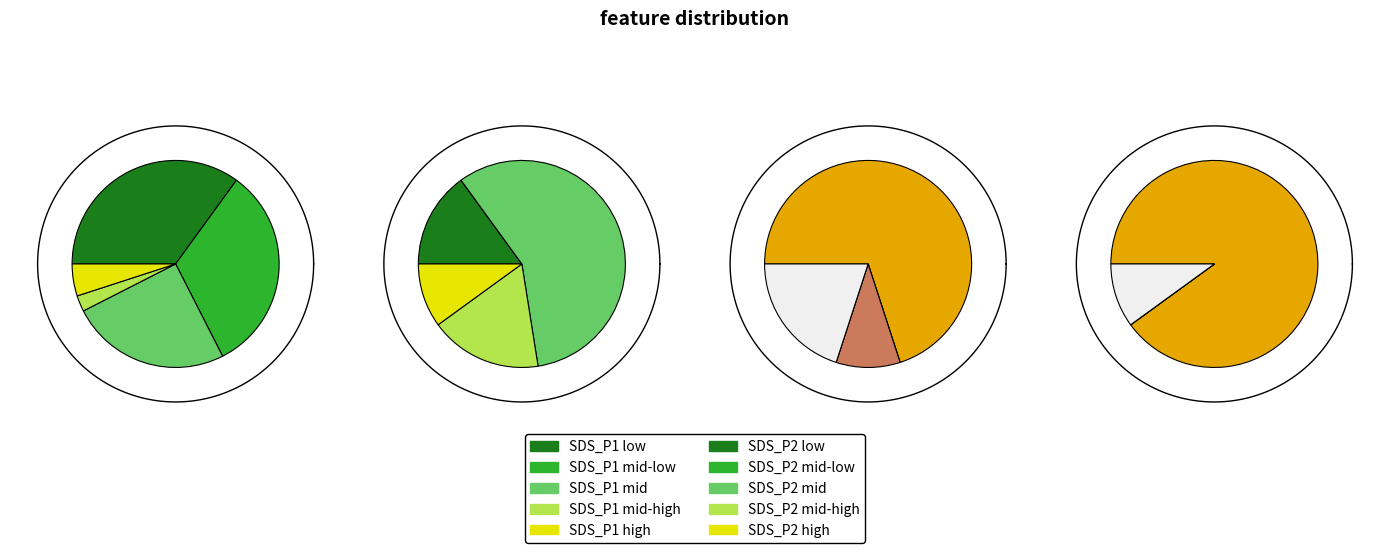

Between 6 and 11, which series saw the biggest shift?

SDS_P1